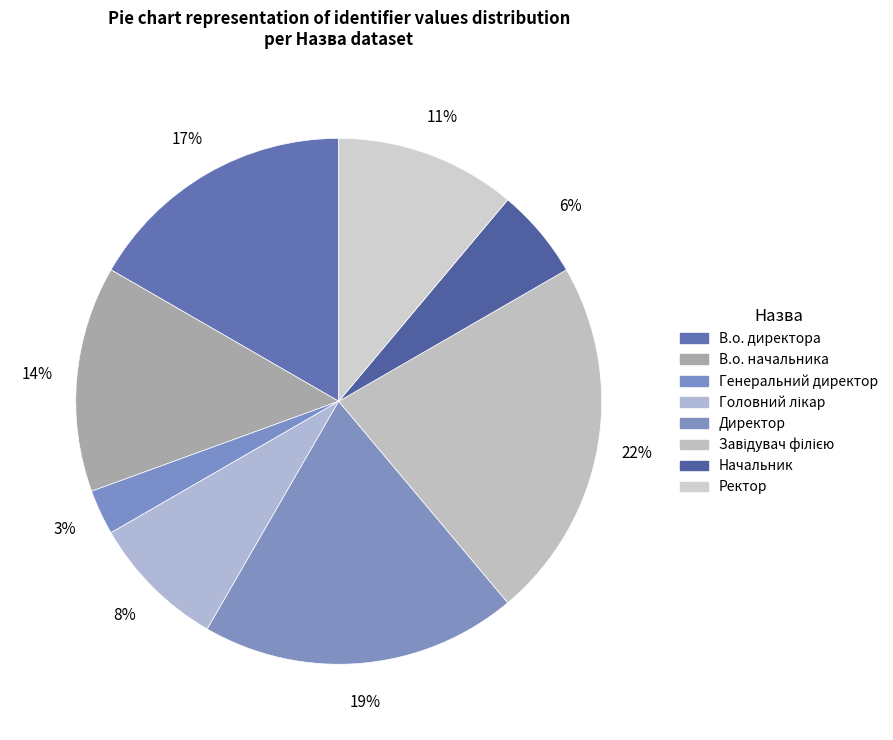

Between Начальник and Завідувач філією, which is larger?

Завідувач філією